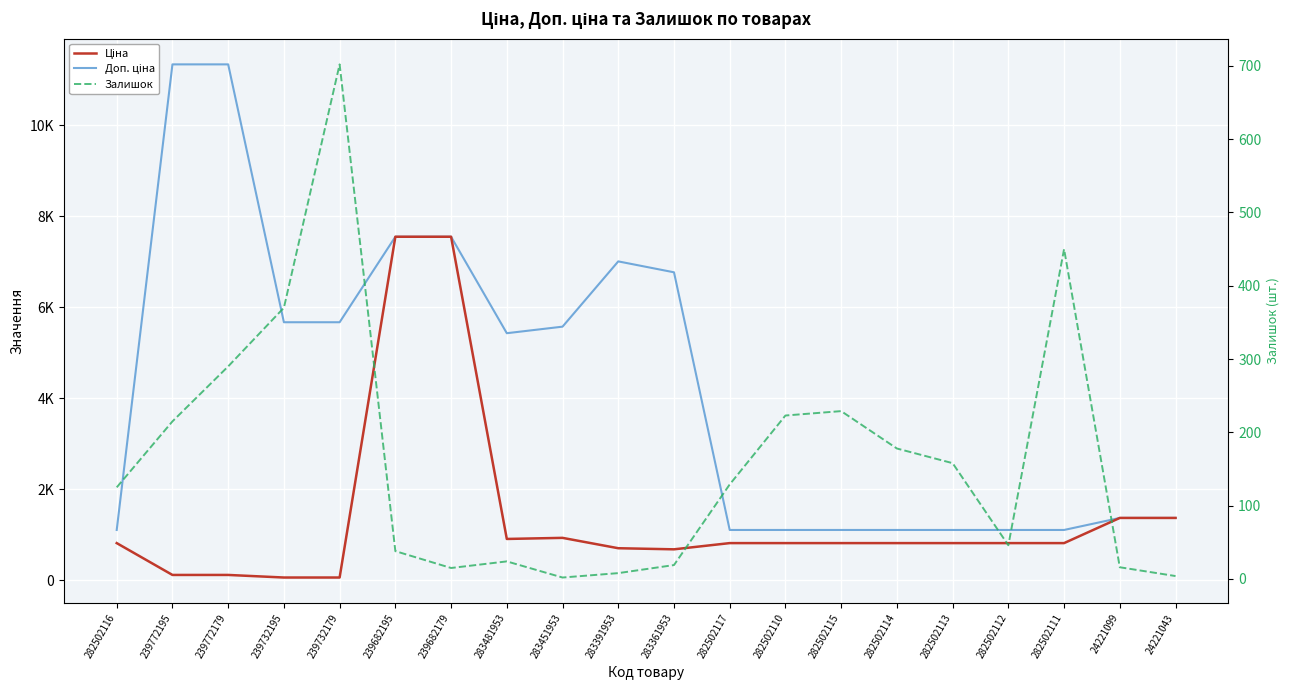

What is the approximate value of Доп. ціна at 283361953?

6764.4